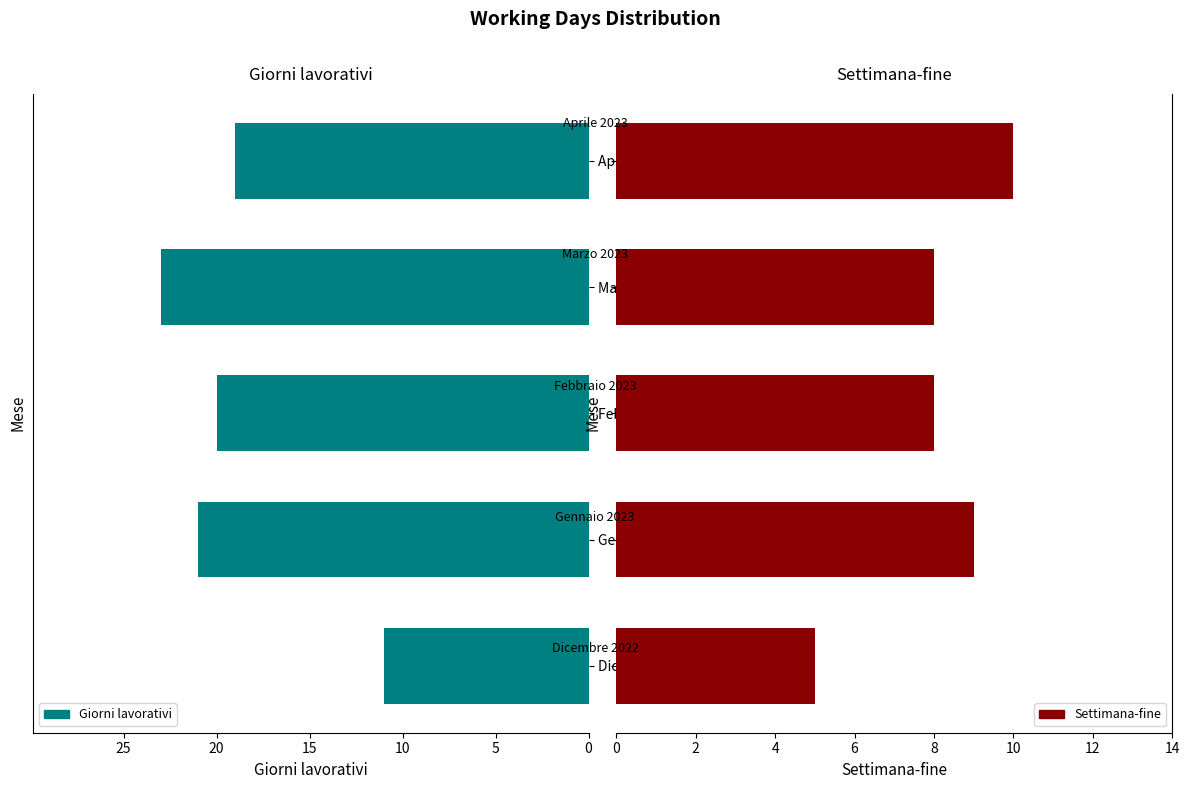

What is the average value of the Settimana-fine series?

8